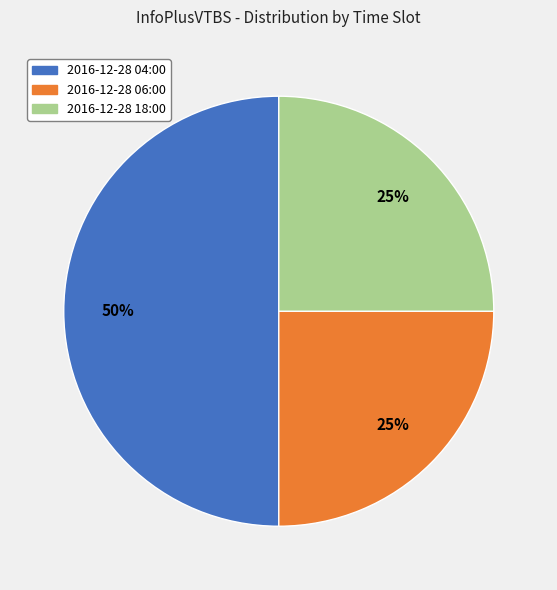

To the nearest percent, what percentage of the pie is 2016-12-28 04:00?

50%